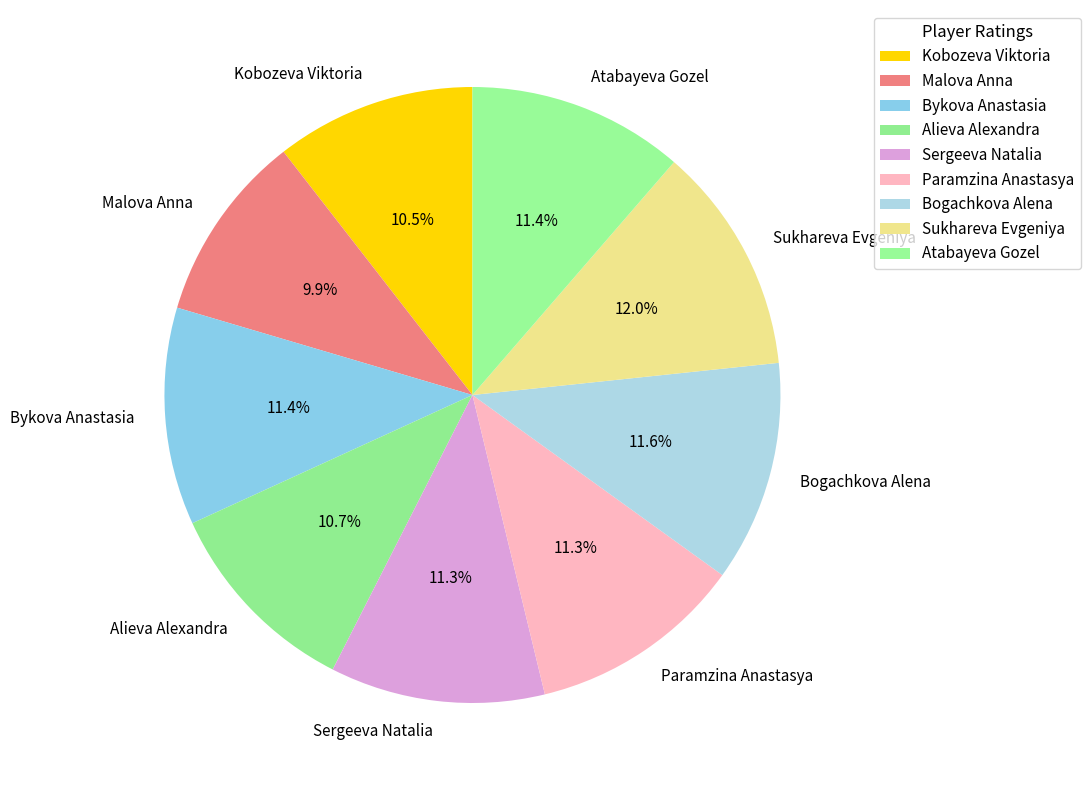

True or false: Malova Anna accounts for 10% of the total.

True